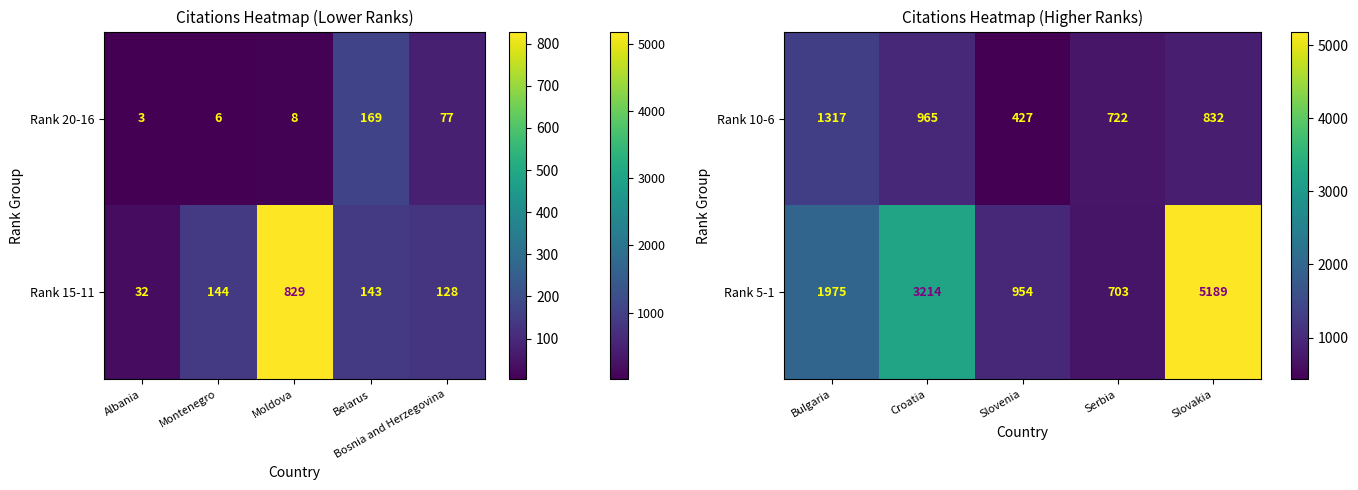

True or false: Rank 5-1 has a value of 954 at Slovenia.

True